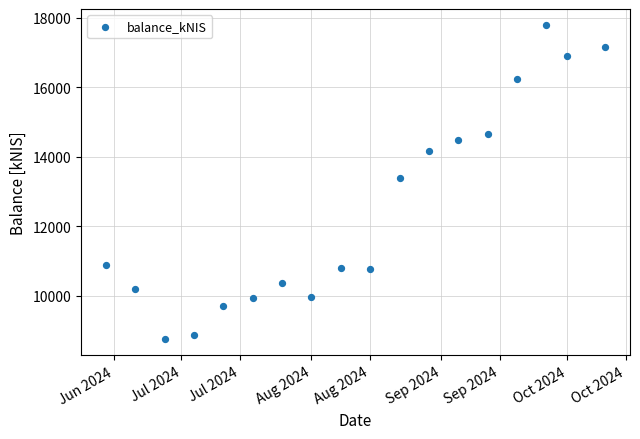

What is the range of X values (max minus min)?

119.0